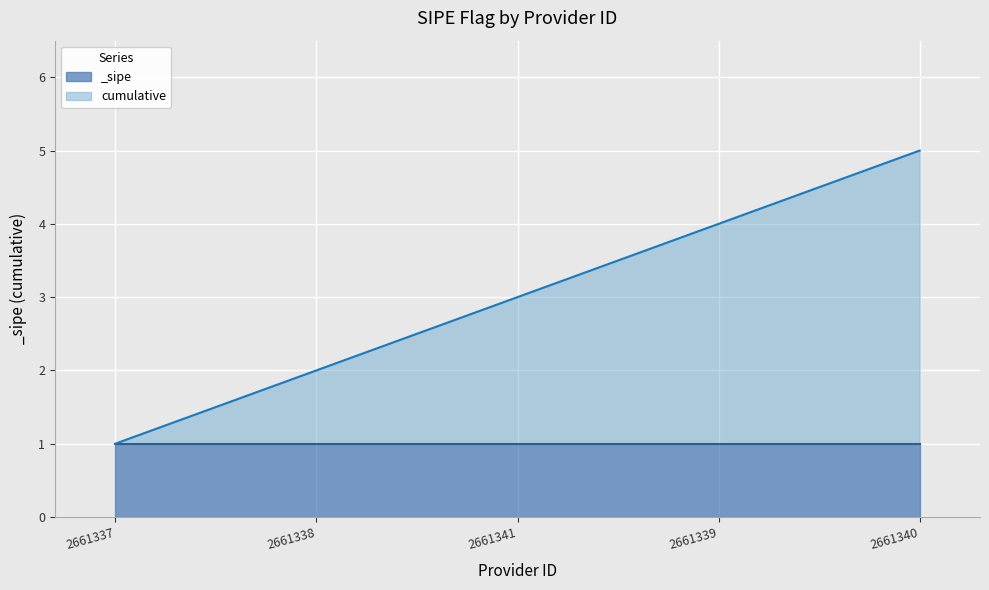

How many lines are shown in the chart?

1